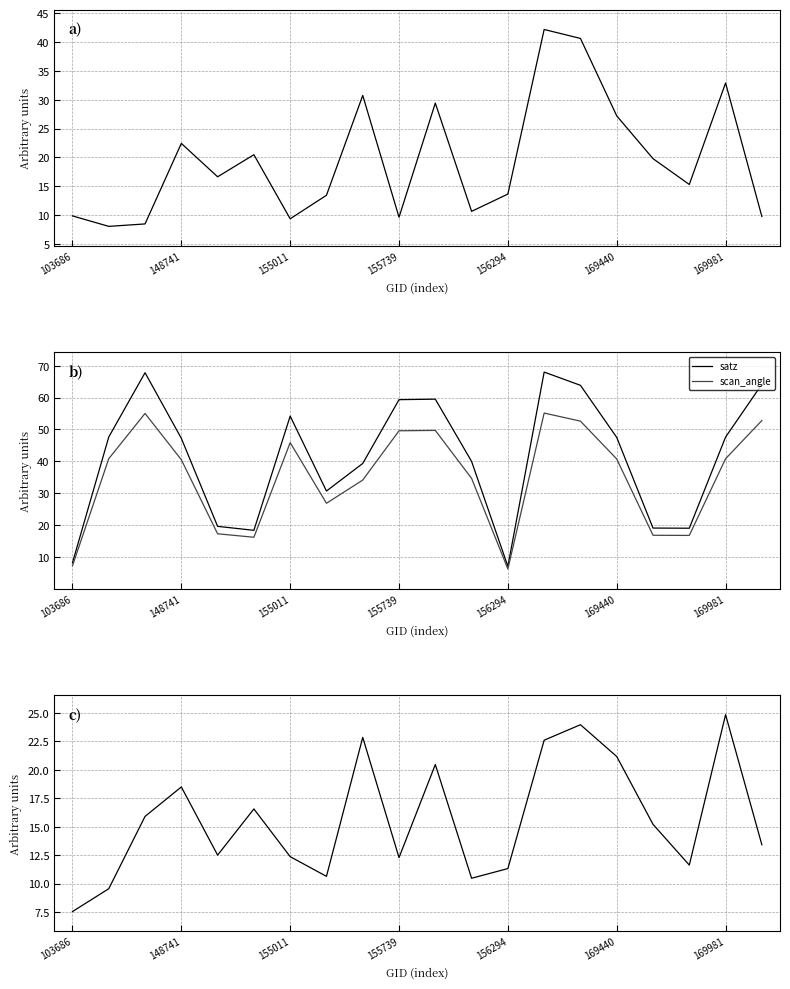

What is the label of the 18th point from the left?

17